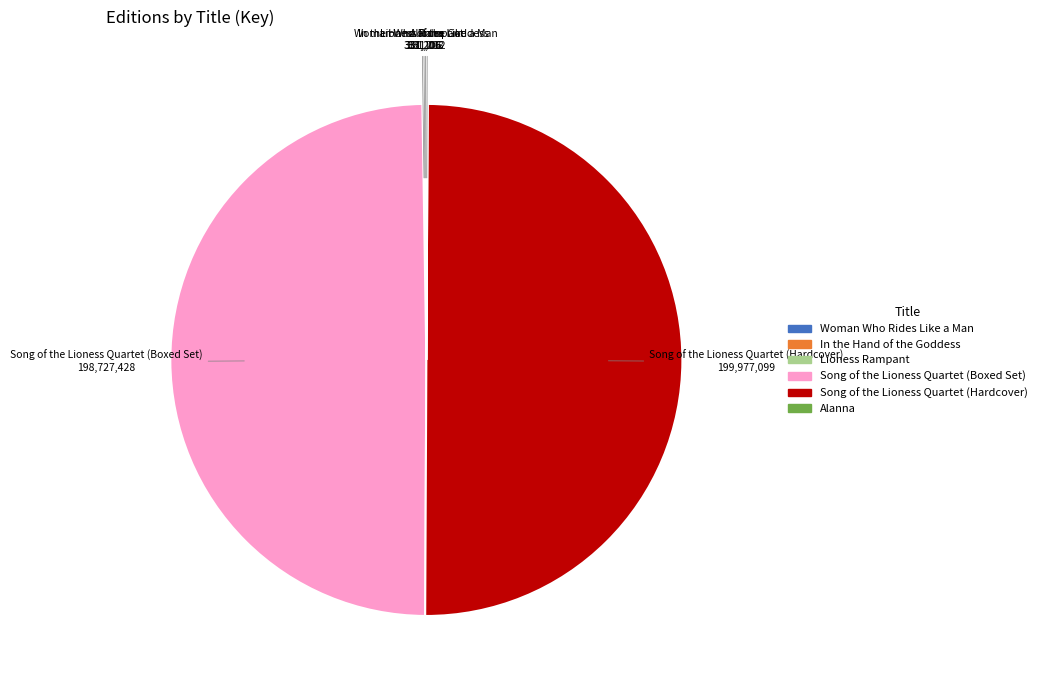

True or false: Song of the Lioness Quartet (Boxed Set) accounts for 61% of the total.

False